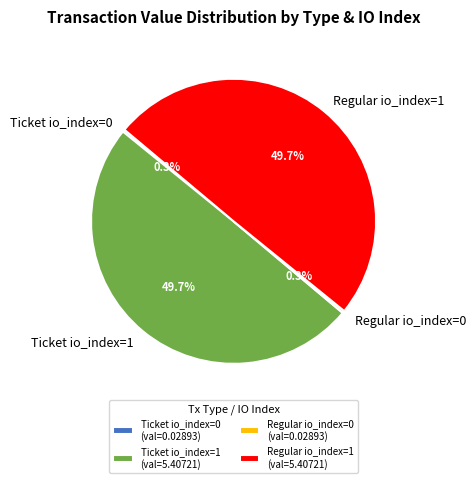

How much of the chart is everything except Regular io_index=1?

50.3%